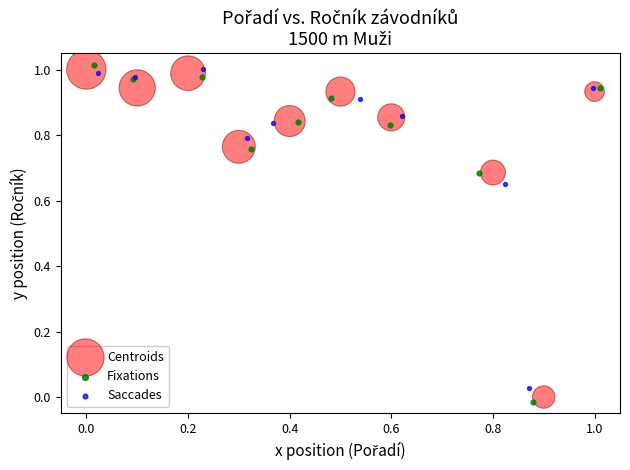

Which series reaches the minimum Y coordinate?

Fixations